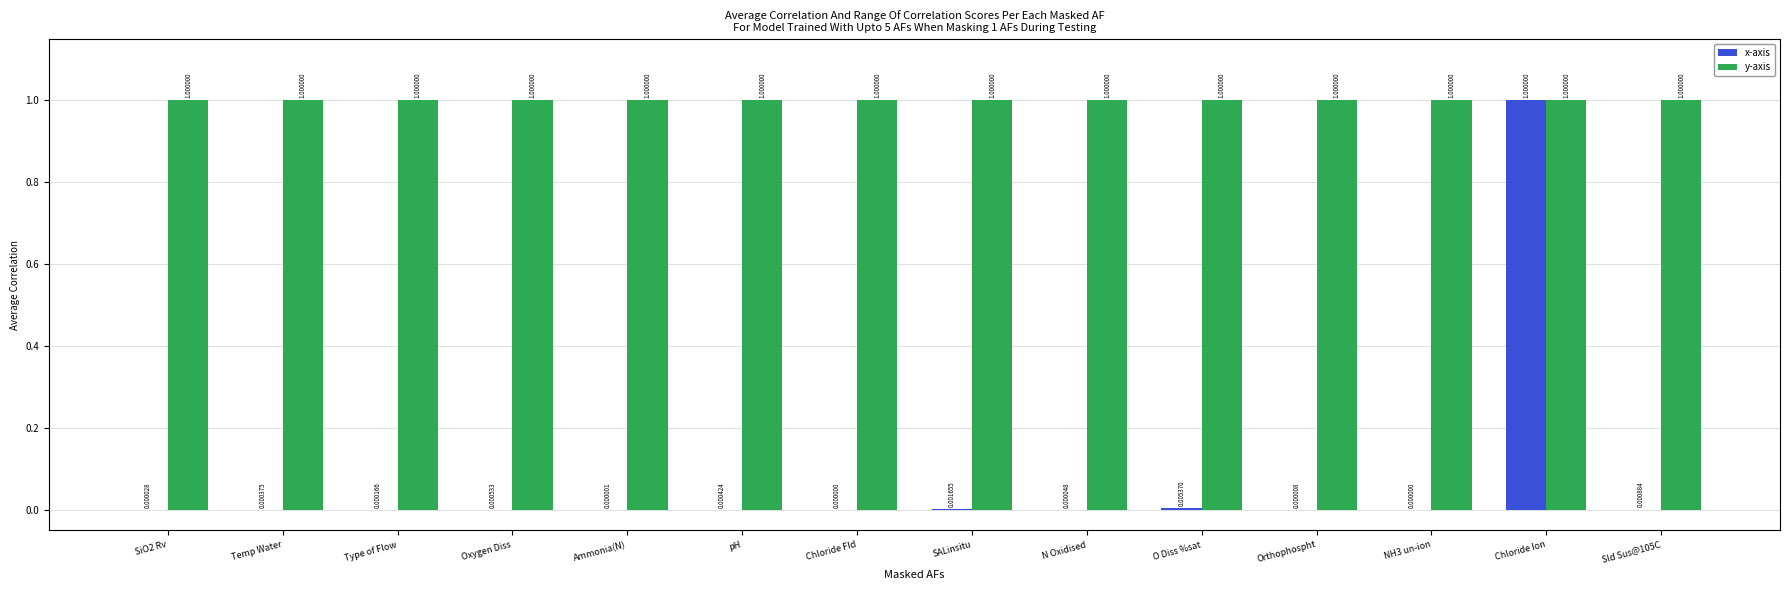

At which category is the sum across all series the highest?

Chloride Ion